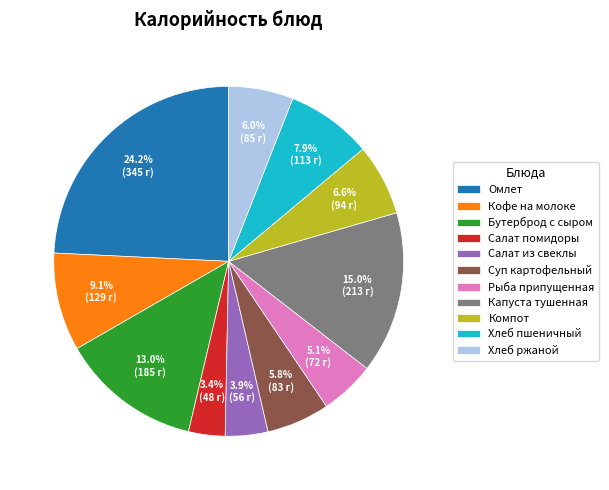

What is the largest slice in the pie chart?

Омлет